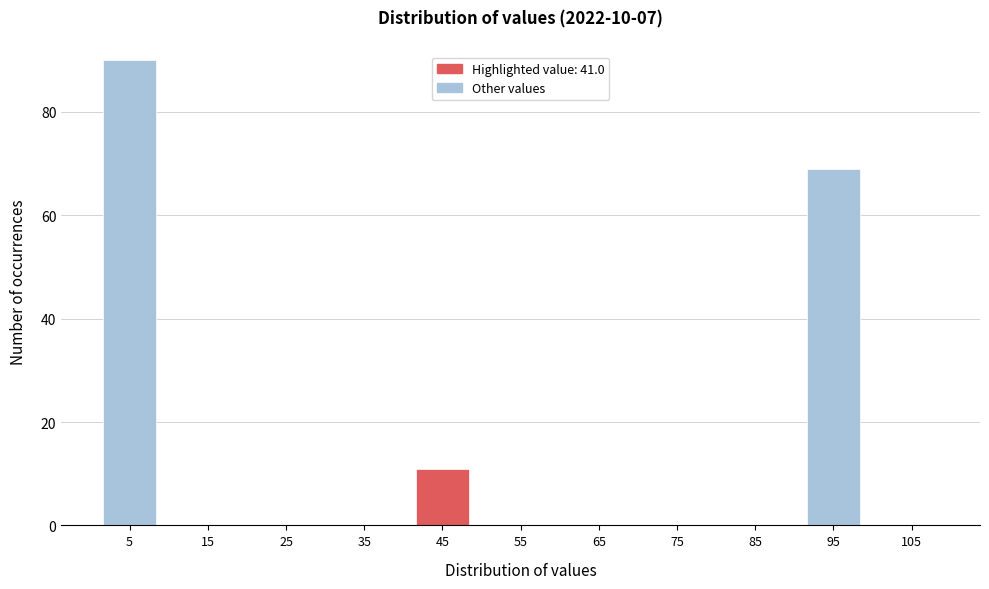

Which range on the x-axis has the tallest bar?

0 to 10